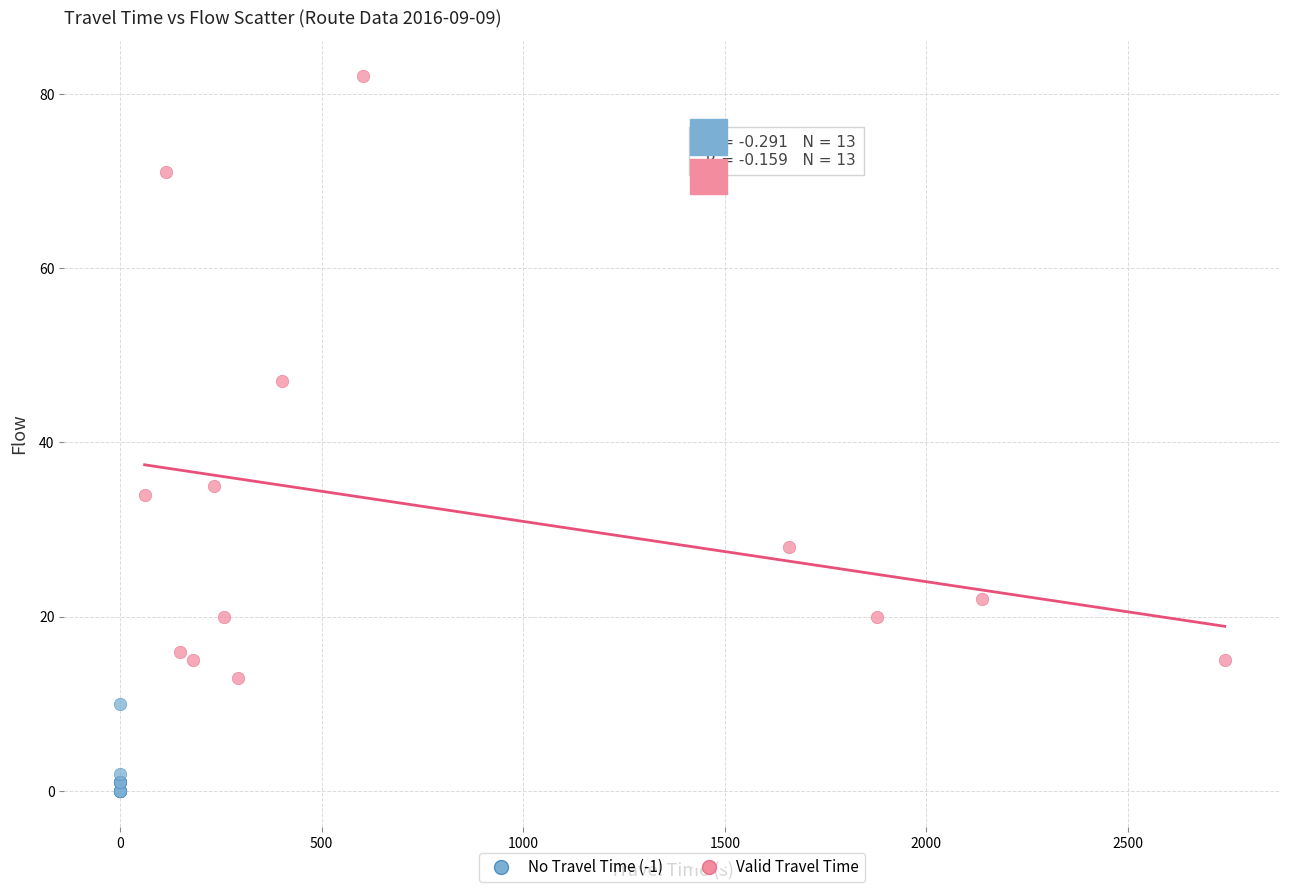

Which series has the largest Y range (max minus min)?

Valid Travel Time